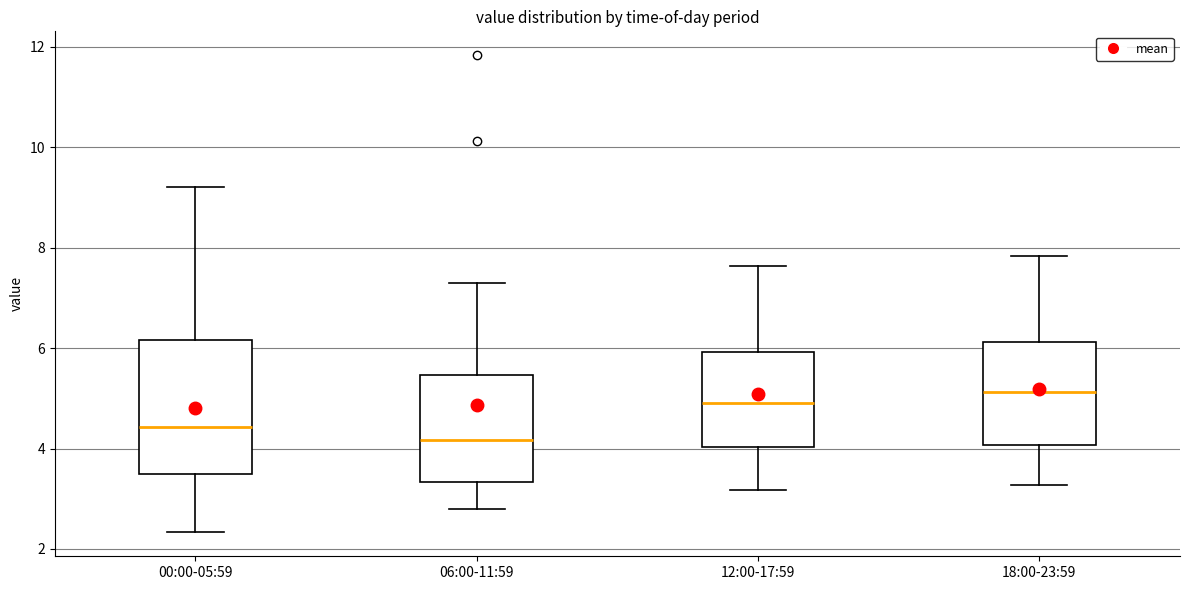

Reading left to right, read every box against the y-axis: the position of its median line, the range the box covers, and the ends of its whiskers. The values are not printed on the chart, so give them approximately, as read against the axis.

00:00-05:59: median 4.4, box 3.6 to 6.2, whiskers 2.4 to 9.2
06:00-11:59: median 4.2, box 3.4 to 5.4, whiskers 2.8 to 7.4
12:00-17:59: median 5.0, box 4.0 to 6.0, whiskers 3.2 to 7.6
18:00-23:59: median 5.2, box 4.0 to 6.2, whiskers 3.2 to 7.8